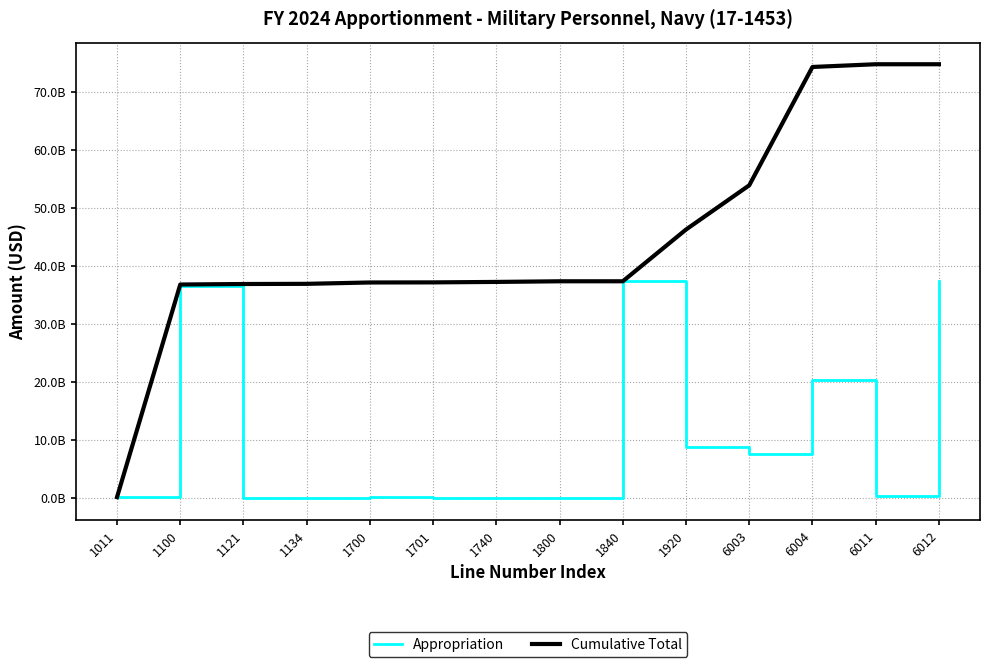

List the series in order of their overall mean, highest first.

Cumulative Total, Appropriation